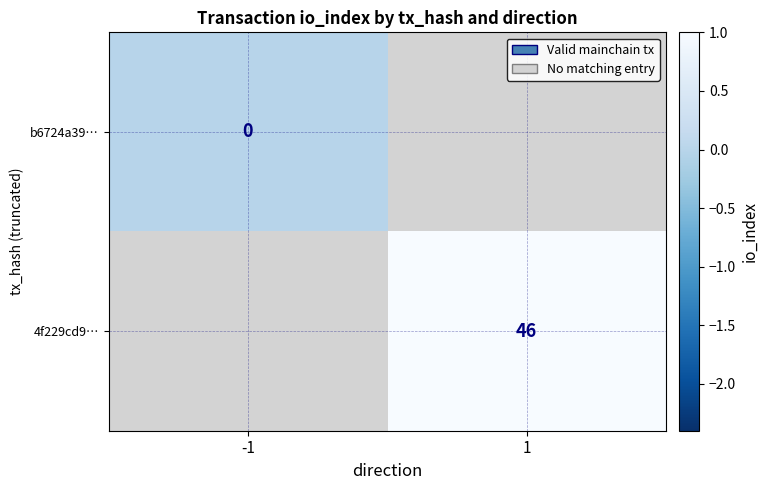

Is the value of 4f229cd9… at 1 greater than the value of b6724a39… at -1?

Yes